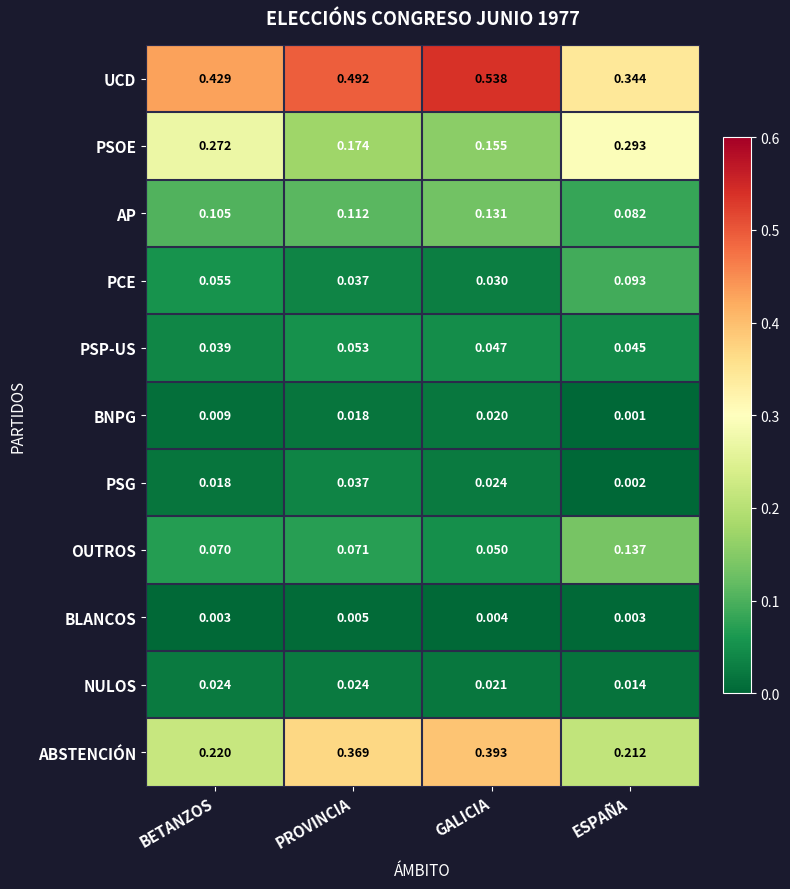

Which category has the highest value in the PSP-US series?

PROVINCIA